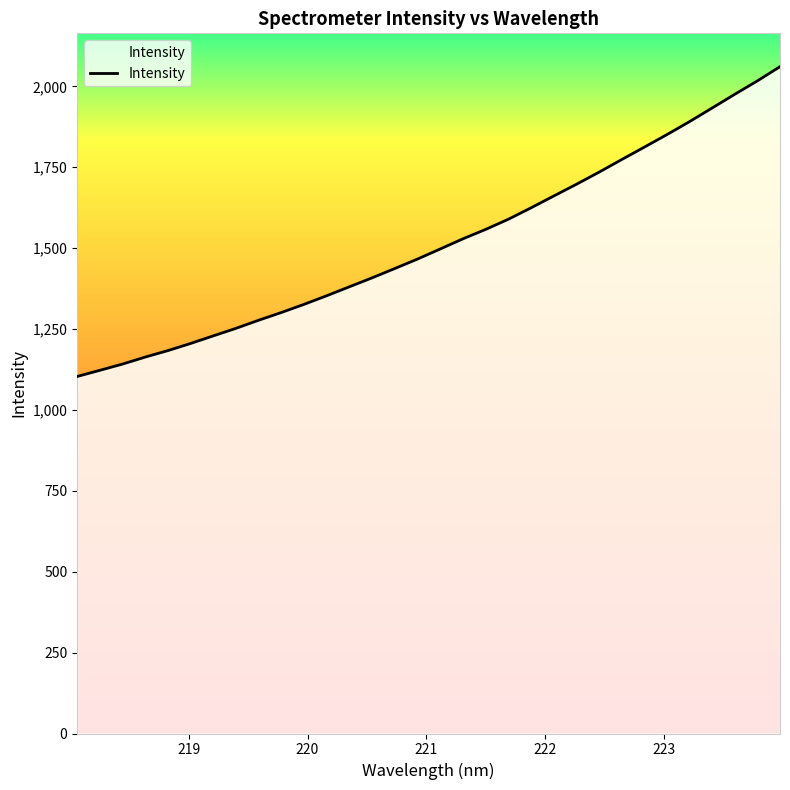

What is the difference between the second highest and second lowest values?

894.5